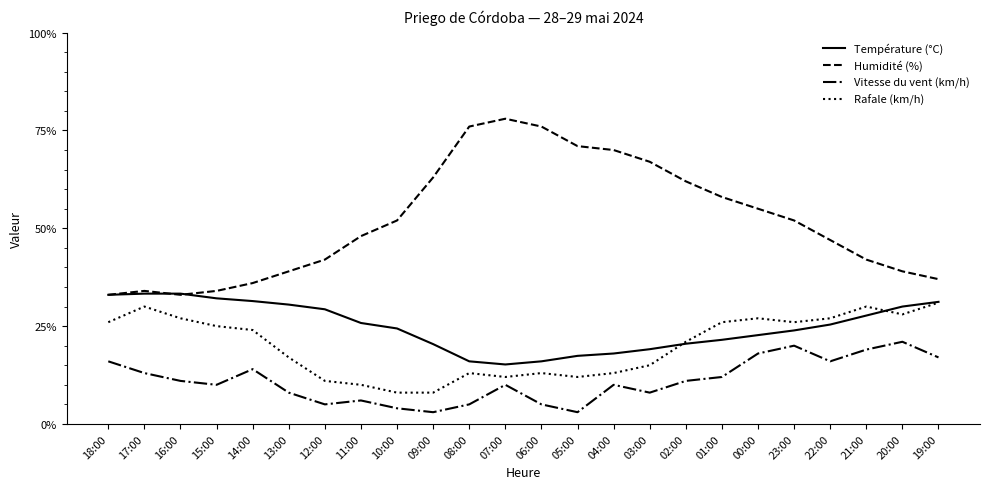

Rank the series at 01:00 from highest to lowest value.

Humidité (%), Rafale (km/h), Température (°C), Vitesse du vent (km/h)